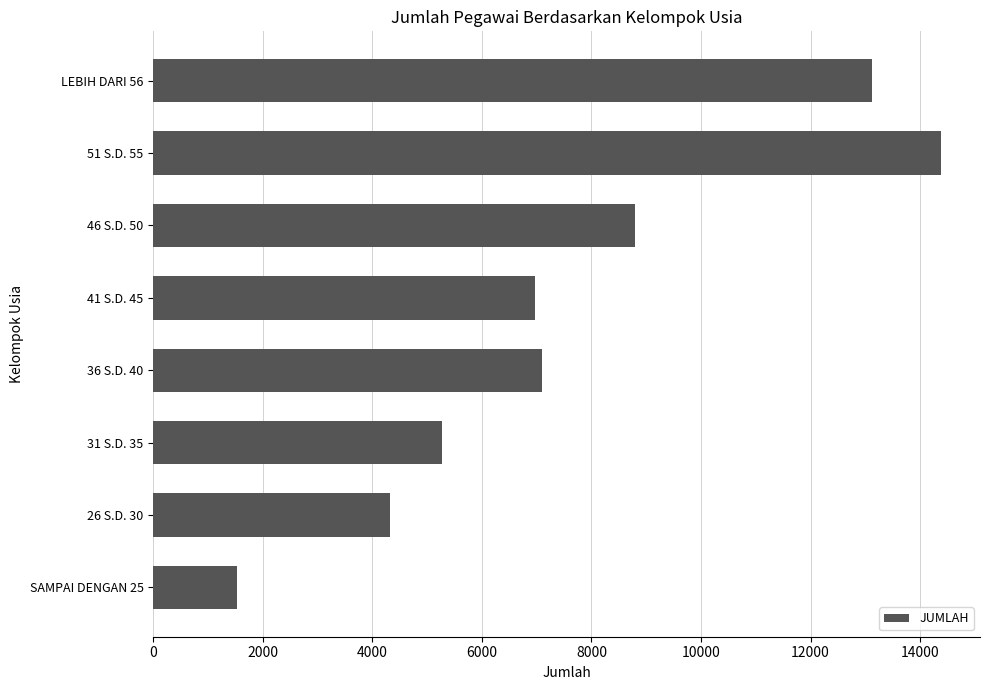

What is the maximum value shown in the chart?

14376